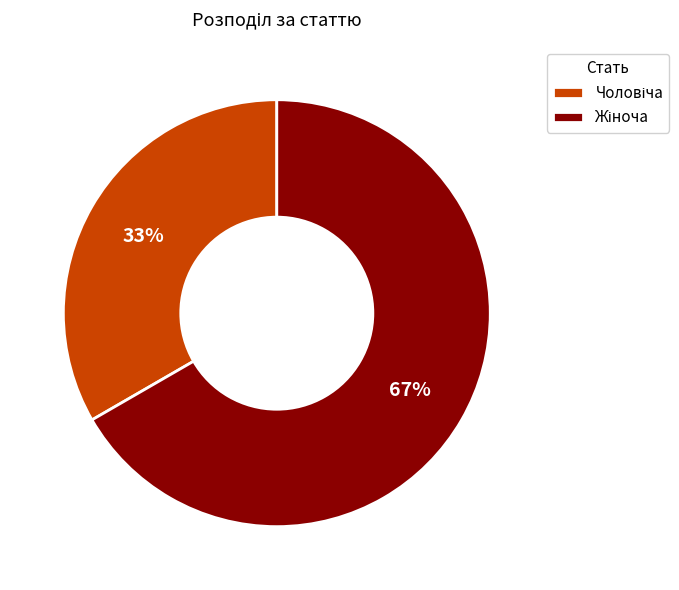

Is there any slice that represents more than half of the pie?

Yes